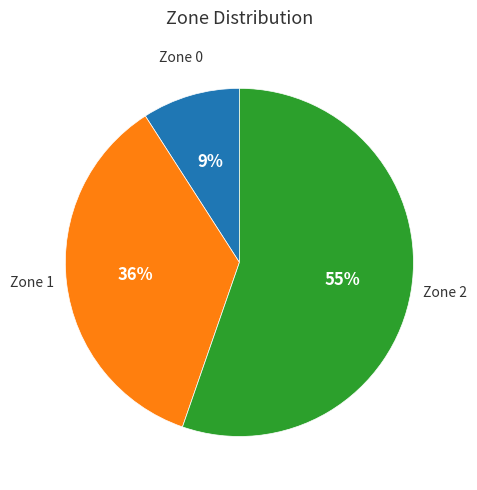

To the nearest percent, what is the average slice percentage?

33%